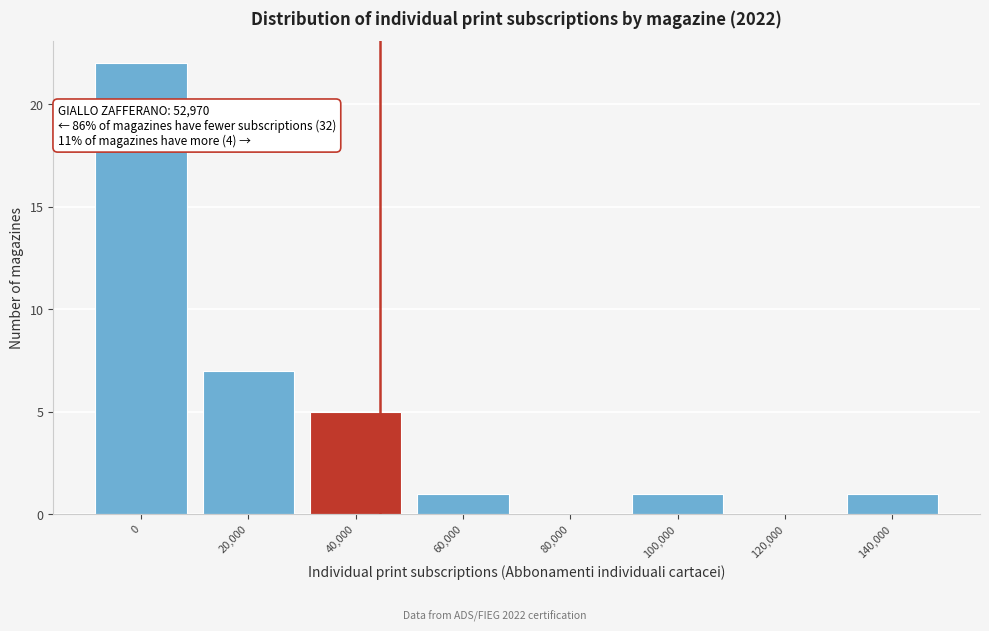

Reading left to right, transcribe all the data shown in this chart.

0=22	20,000=7	40,000=5	60,000=1	80,000=0	100,000=1	120,000=0	140,000=1